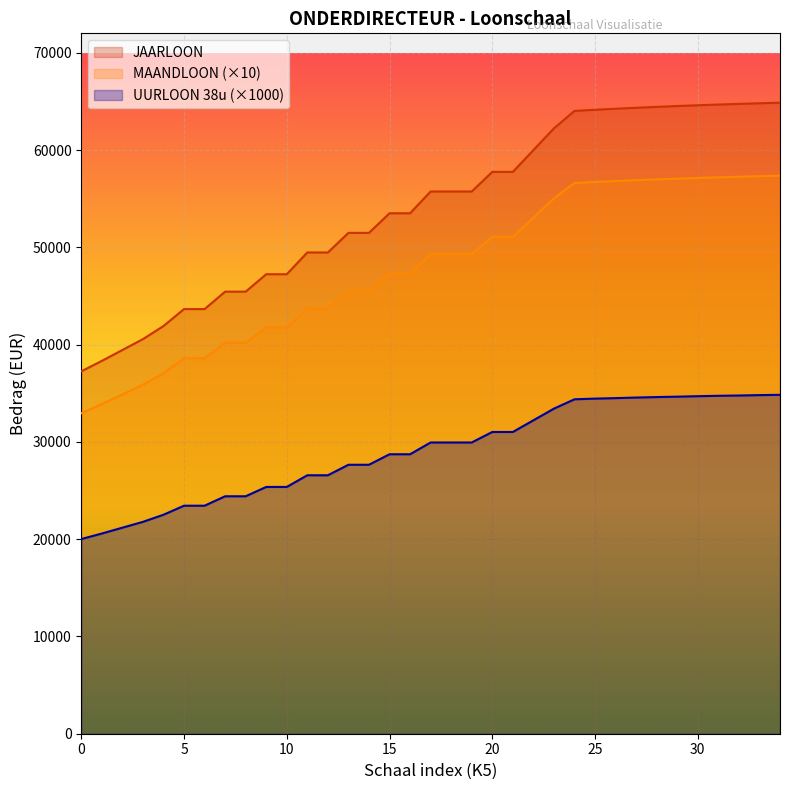

What is the difference between the maximum and minimum values in the UURLOON_38u series?

14830.0